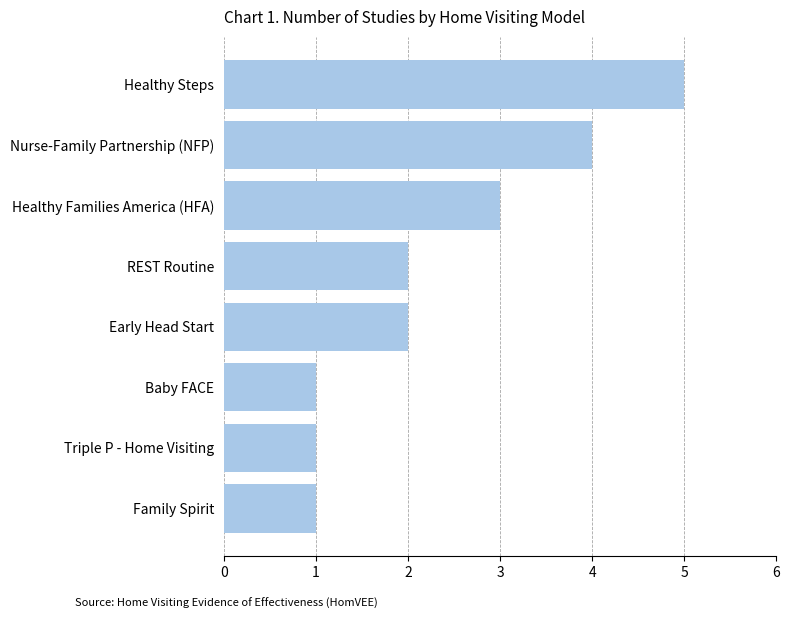

The chart shows a value of 1 at Triple P - Home Visiting. True or false?

True